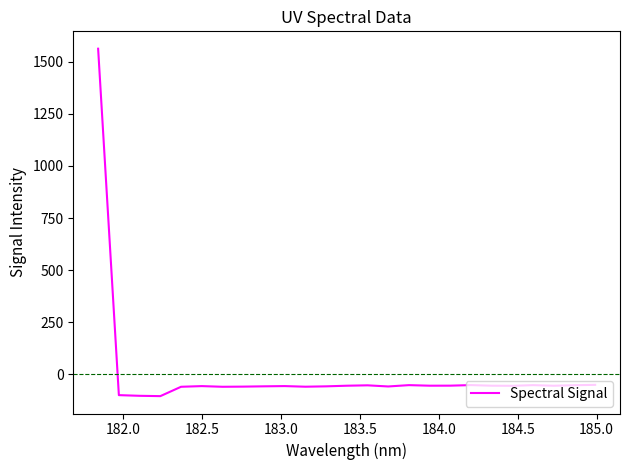

What is the smallest value displayed?

-104.2